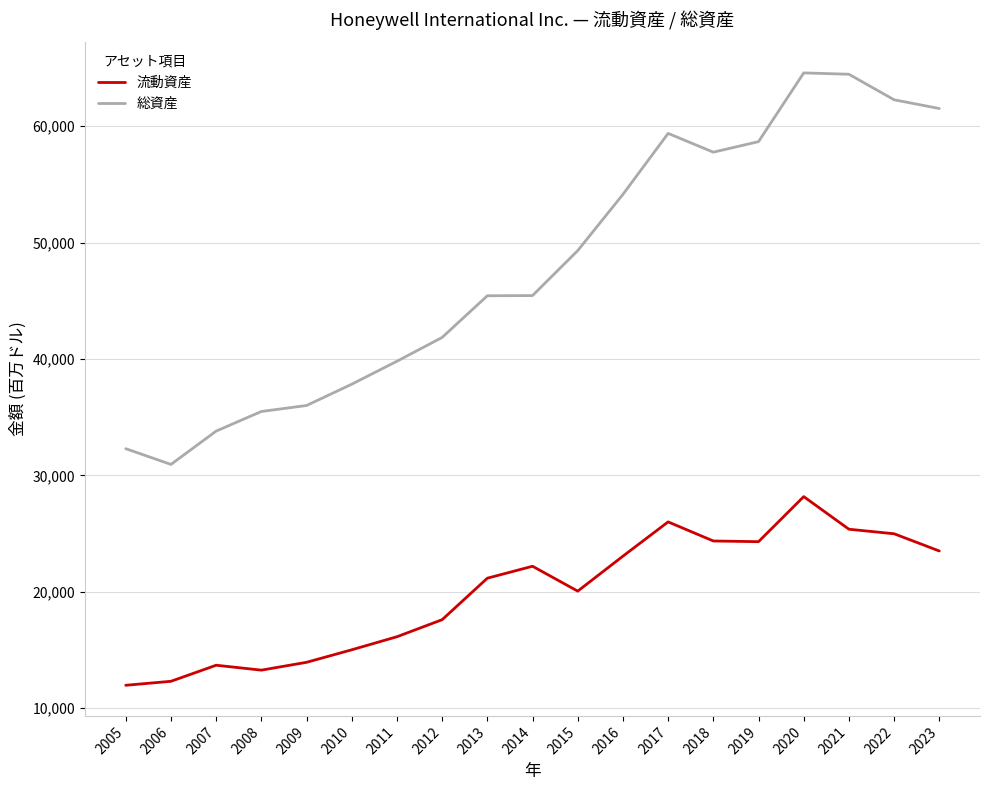

What is the difference between the 流動資産 values at 2016 and 2014?

867